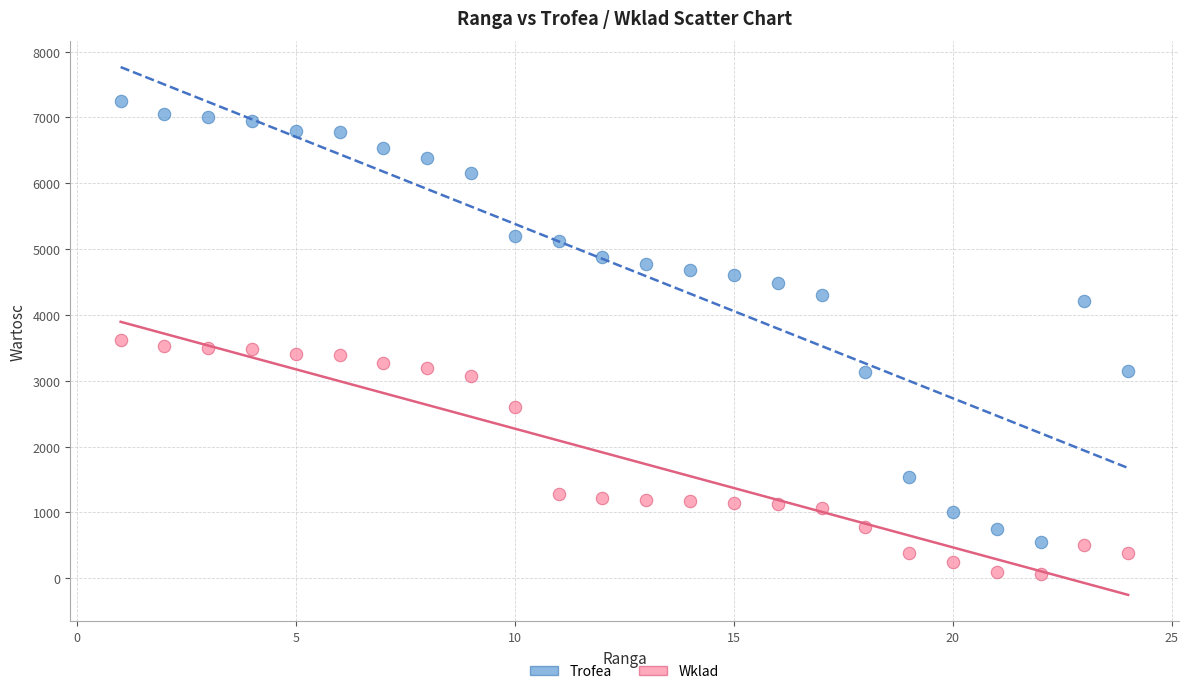

Which series contains the highest Y value?

Trofea